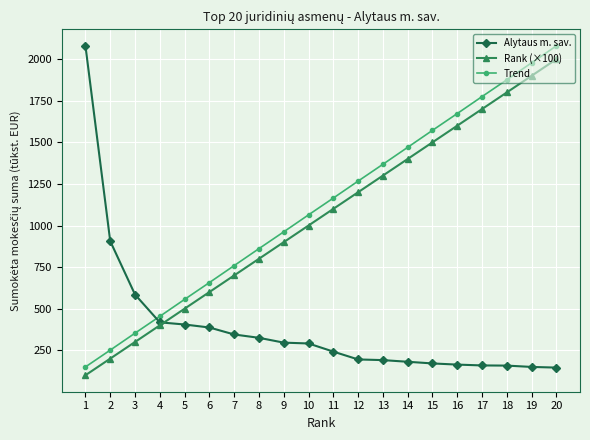

How many lines are shown in the chart?

3